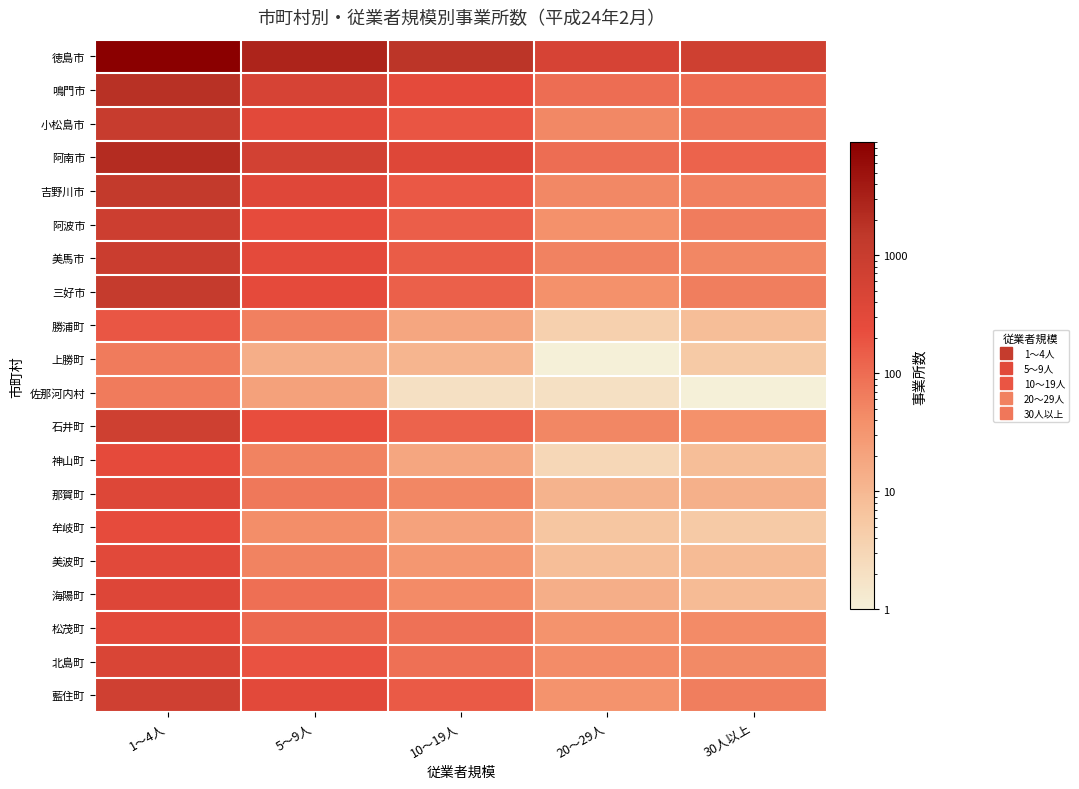

Reading left to right, what are all the values shown in this chart?

徳島市: 1～4人=9026	5～9人=2745	10～19人=1598	20～29人=523	30人以上=723
鳴門市: 1～4人=1880	5～9人=524	10～19人=279	20～29人=98	30人以上=103
小松島市: 1～4人=1063	5～9人=299	10～19人=183	20～29人=47	30人以上=83
阿南市: 1～4人=2124	5～9人=607	10～19人=355	20～29人=97	30人以上=128
吉野川市: 1～4人=1273	5～9人=353	10～19人=169	20～29人=47	30人以上=59
阿波市: 1～4人=809	5～9人=256	10～19人=143	20～29人=38	30人以上=65
美馬市: 1～4人=903	5～9人=275	10～19人=151	20～29人=57	30人以上=50
三好市: 1～4人=1143	5～9人=265	10～19人=137	20～29人=38	30人以上=64
勝浦町: 1～4人=180	5～9人=58	10～19人=18	20～29人=4	30人以上=8
上勝町: 1～4人=67	5～9人=14	10～19人=11	20～29人=1	30人以上=5
佐那河内村: 1～4人=68	5～9人=22	10～19人=2	20～29人=2	30人以上=1
石井町: 1～4人=722	5～9人=230	10～19人=128	20～29人=49	30人以上=38
神山町: 1～4人=262	5～9人=55	10～19人=18	20～29人=3	30人以上=8
那賀町: 1～4人=372	5～9人=73	10～19人=50	20～29人=12	30人以上=13
牟岐町: 1～4人=252	5～9人=41	10～19人=21	20～29人=6	30人以上=5
美波町: 1～4人=318	5～9人=54	10～19人=31	20～29人=8	30人以上=9
海陽町: 1～4人=394	5～9人=92	10～19人=45	20～29人=14	30人以上=9
松茂町: 1～4人=303	5～9人=112	10～19人=86	20～29人=36	30人以上=44
北島町: 1～4人=451	5～9人=196	10～19人=89	20～29人=43	30人以上=46
藍住町: 1～4人=702	5～9人=306	10～19人=157	20～29人=36	30人以上=63